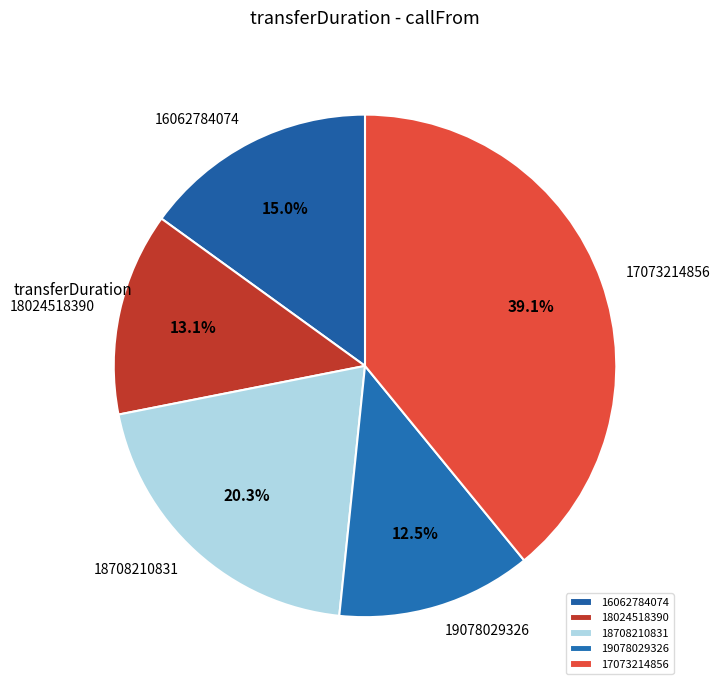

Combined, what portion of the pie is 19078029326 and 17073214856?

51.6%